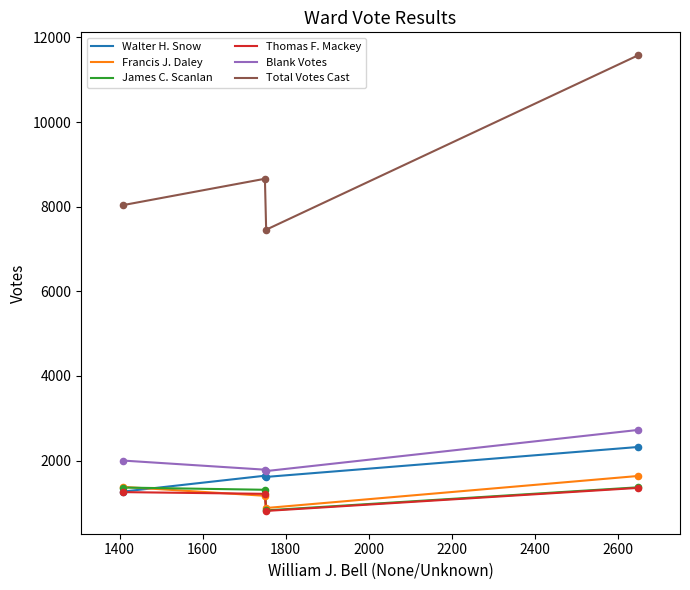

True or false: Total Votes Cast and Walter H. Snow cross at least once.

False